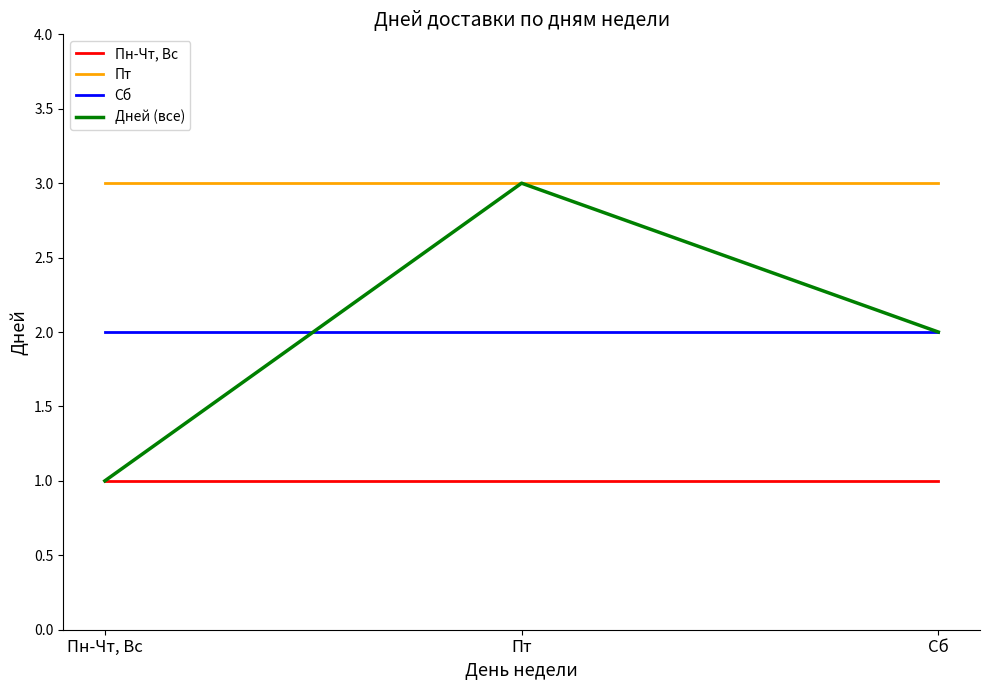

The value of Пт at Пт is 3. True or false?

True